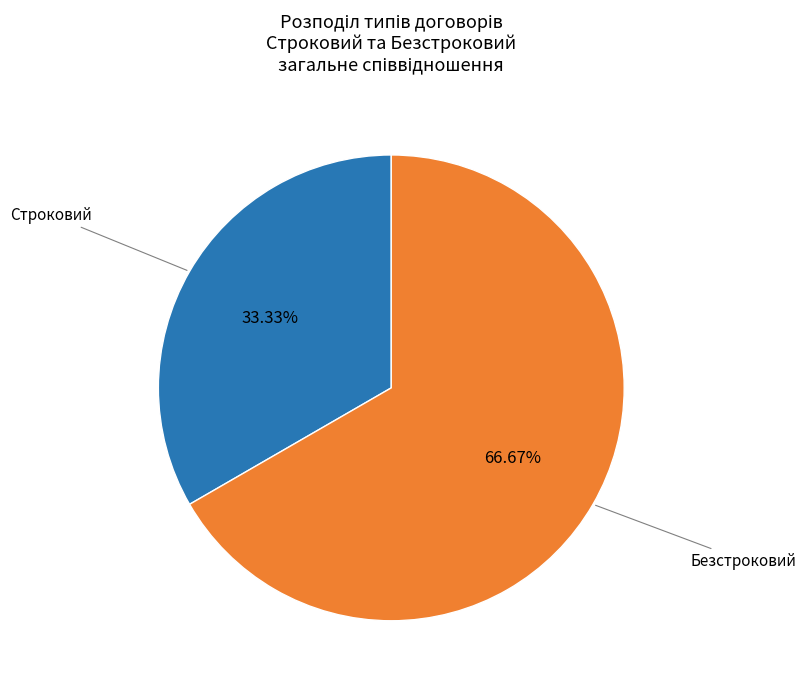

How many slices are in this pie chart?

2